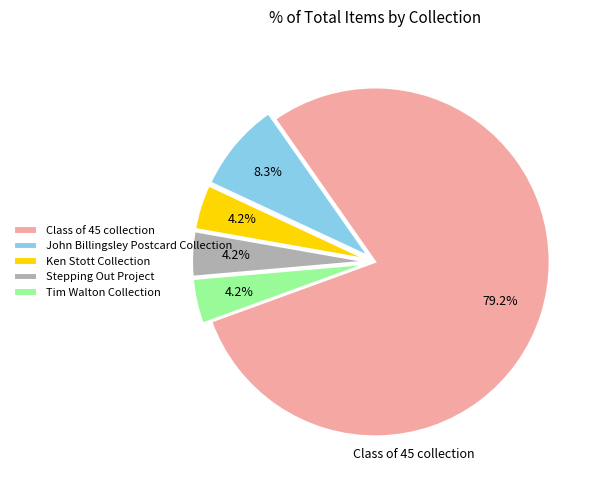

To the nearest percent, what is the average slice percentage?

20%